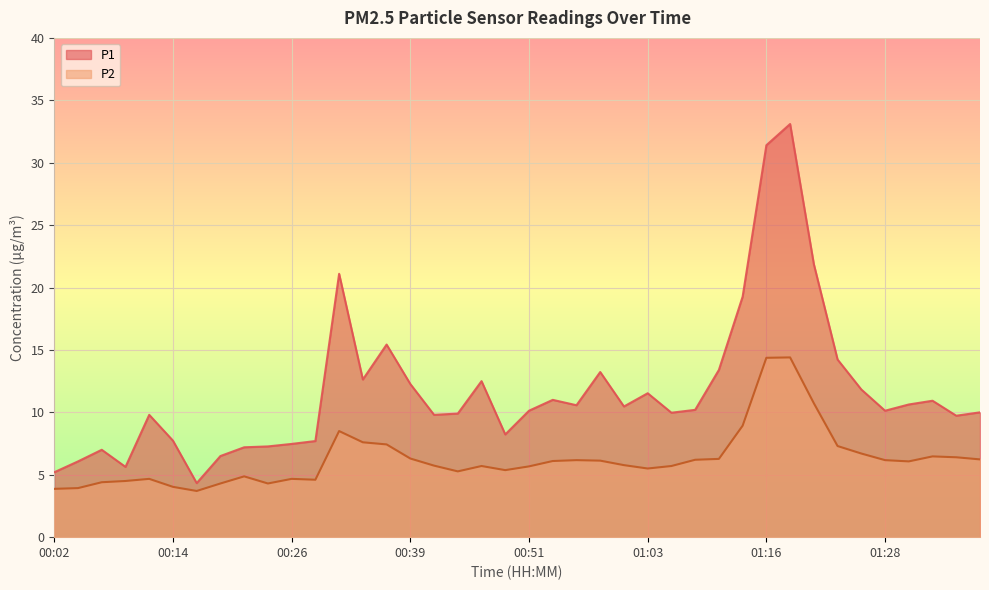

What is the difference between the maximum and minimum values in the P2 series?

10.7